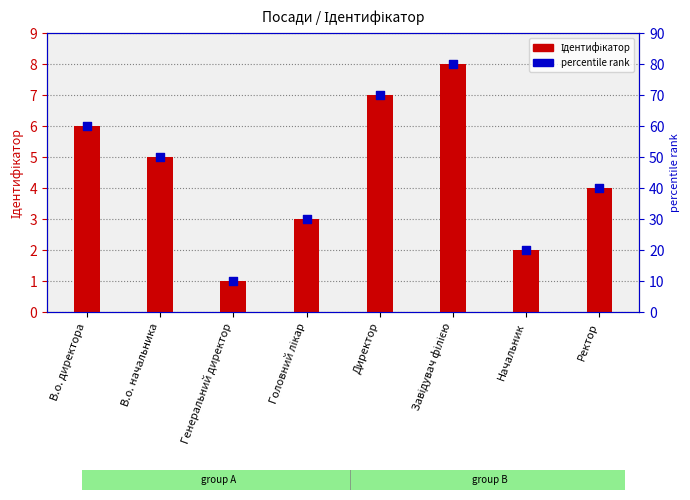

At how many categories does at least one series exceed 61?

2